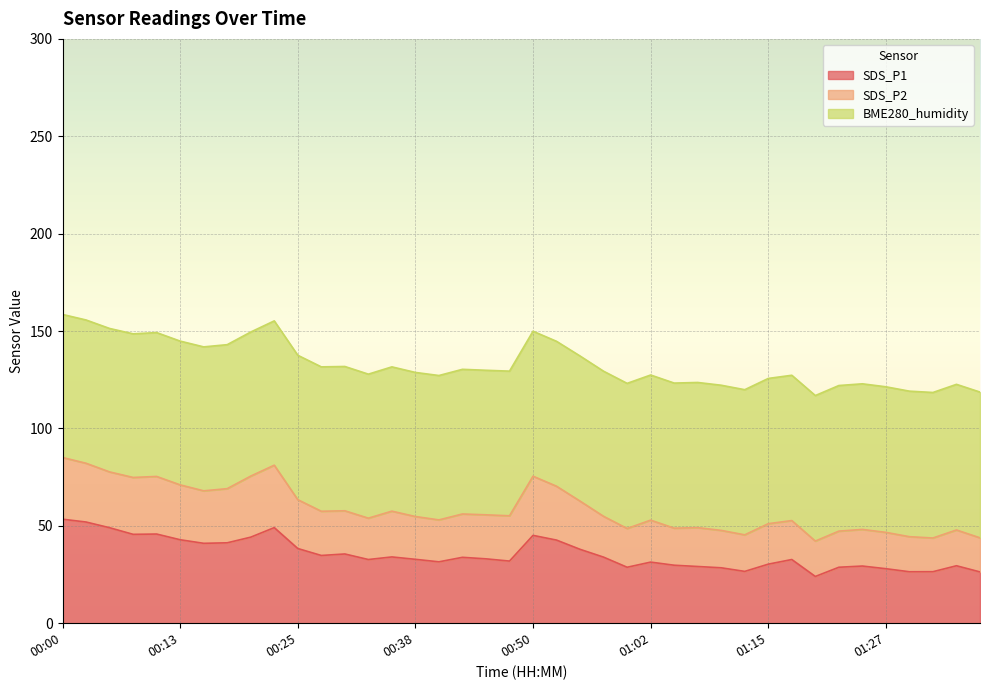

Does the chart display data point markers on the line(s)?

No